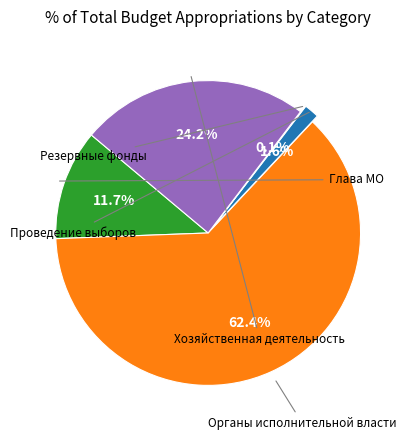

Is there a majority slice in this chart?

Yes